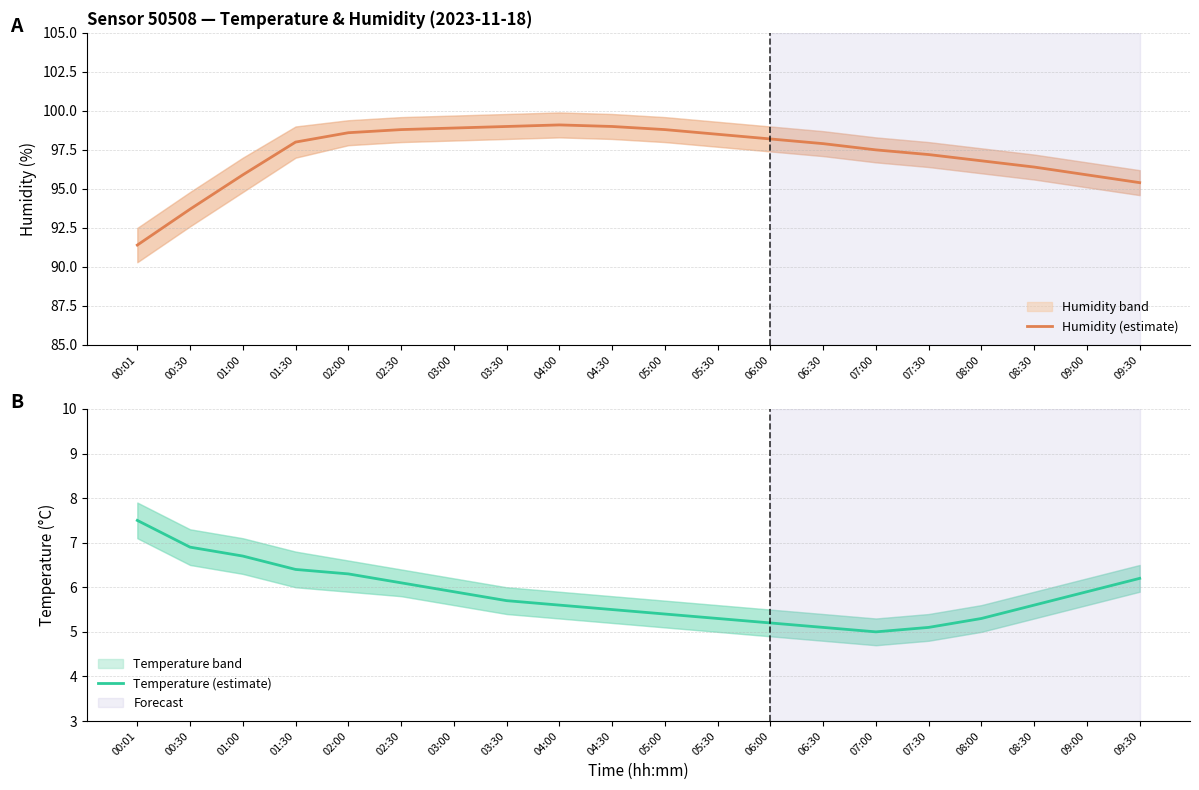

What value does the Temperature (estimate) series have at 01:30?

6.4